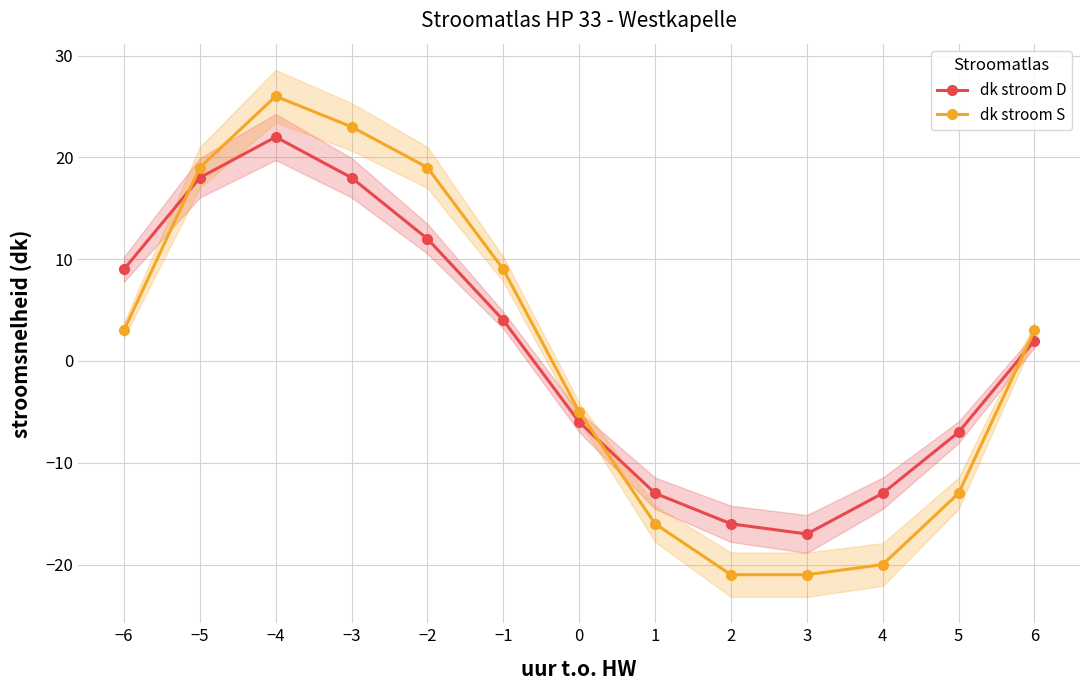

Is it true that dk stroom D equals 4 at −1?

True